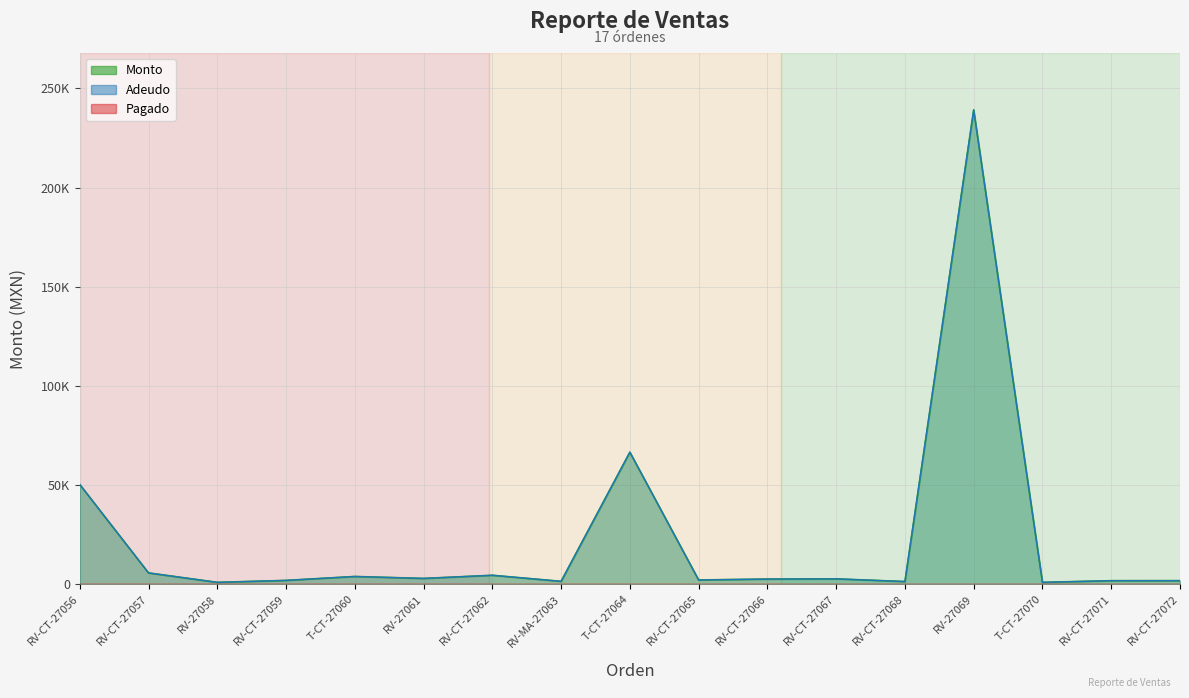

Where is Monto nearest to the value 120050?

T-CT-27064